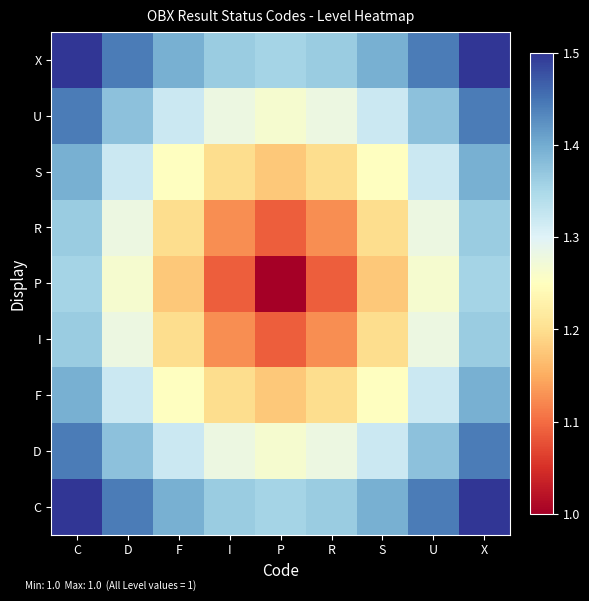

Reading left to right, transcribe all the data shown in this chart.

C: C=1.5	D=1.4	F=1.4	I=1.4	P=1.4	R=1.4	S=1.4	U=1.4	X=1.5
D: C=1.4	D=1.4	F=1.3	I=1.3	P=1.3	R=1.3	S=1.3	U=1.4	X=1.4
F: C=1.4	D=1.3	F=1.2	I=1.2	P=1.2	R=1.2	S=1.2	U=1.3	X=1.4
I: C=1.4	D=1.3	F=1.2	I=1.1	P=1.1	R=1.1	S=1.2	U=1.3	X=1.4
P: C=1.4	D=1.3	F=1.2	I=1.1	P=1.0	R=1.1	S=1.2	U=1.3	X=1.4
R: C=1.4	D=1.3	F=1.2	I=1.1	P=1.1	R=1.1	S=1.2	U=1.3	X=1.4
S: C=1.4	D=1.3	F=1.2	I=1.2	P=1.2	R=1.2	S=1.2	U=1.3	X=1.4
U: C=1.4	D=1.4	F=1.3	I=1.3	P=1.3	R=1.3	S=1.3	U=1.4	X=1.4
X: C=1.5	D=1.4	F=1.4	I=1.4	P=1.4	R=1.4	S=1.4	U=1.4	X=1.5